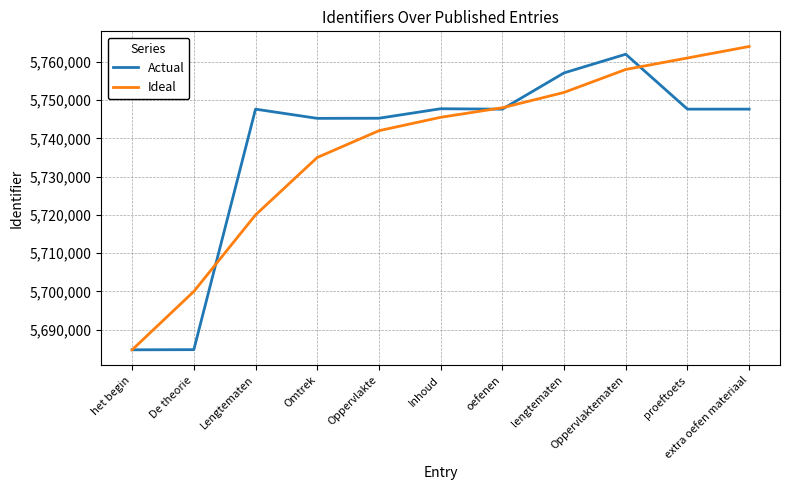

The Actual series shows 9824231 at Lengtematen. True or false?

False